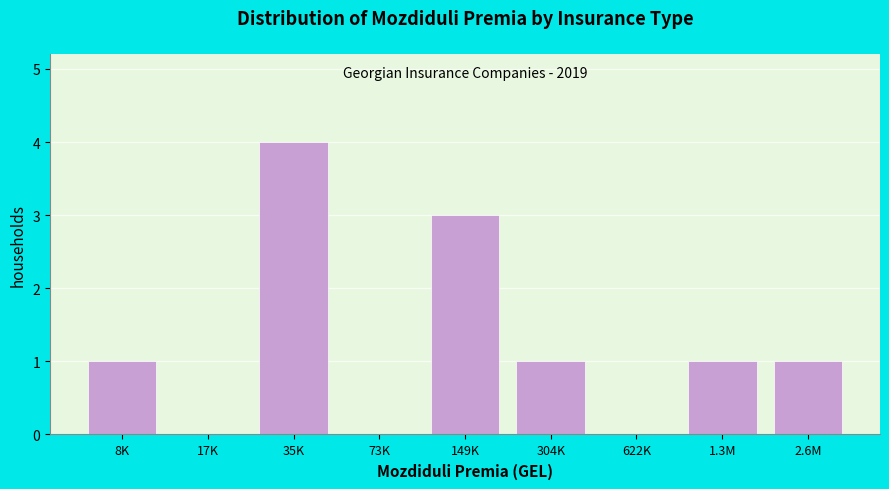

Reading right to left, transcribe all the data shown in this chart.

2.6M=1	1.3M=1	622K=0	304K=1	149K=3	73K=0	35K=4	17K=0	8K=1